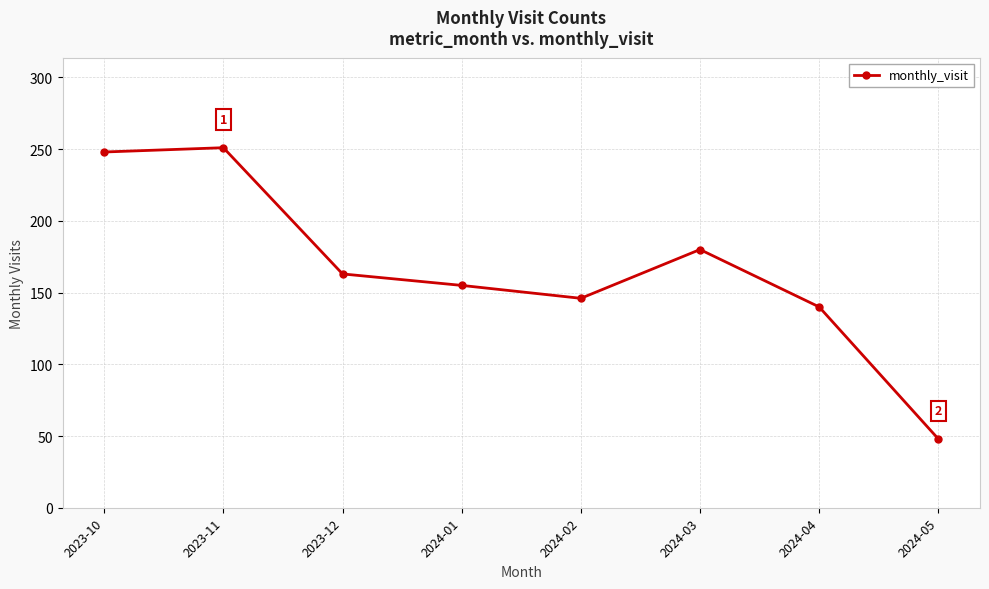

How many interior local peaks (higher than both neighbors) does the data have?

2